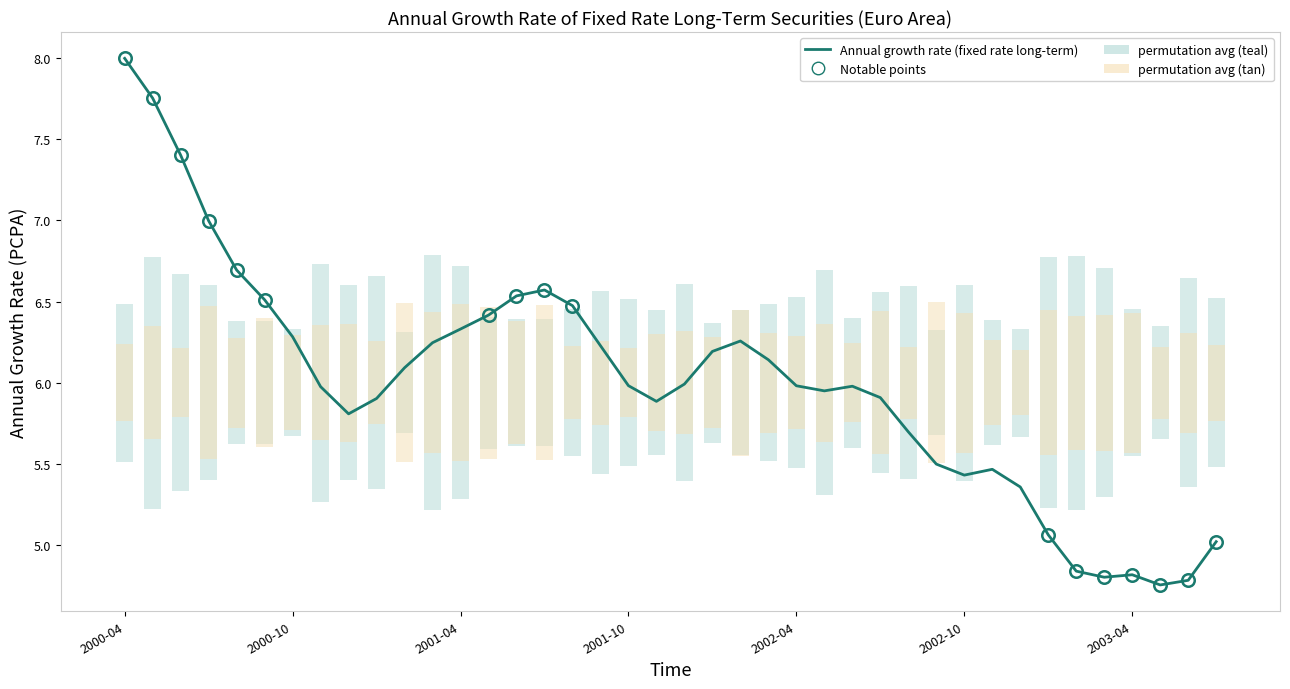

What is the difference between the maximum and minimum values?

3.2